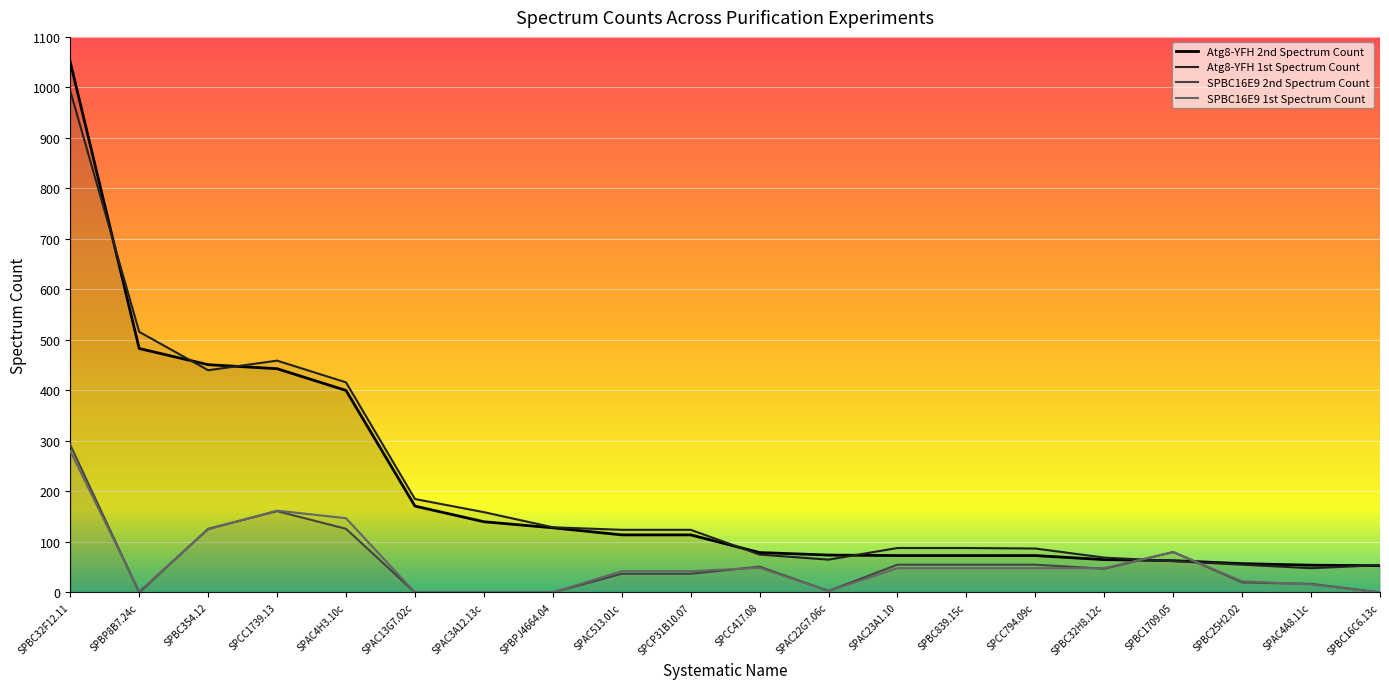

Reading left to right, list all the values displayed in this chart.

Atg8-YFH 2nd Spectrum Count: SPBC32F12.11=1050	SPBP8B7.24c=483	SPBC354.12=451	SPCC1739.13=443	SPAC4H3.10c=400	SPAC13G7.02c=171	SPAC3A12.13c=140	SPBPJ4664.04=128	SPAC513.01c=114	SPCP31B10.07=114	SPCC417.08=79	SPAC22G7.06c=74	SPAC23A1.10=73	SPBC839.15c=73	SPCC794.09c=73	SPBC32H8.12c=65	SPBC1709.05=63	SPBC25H2.02=57	SPAC4A8.11c=54	SPBC16C6.13c=53
Atg8-YFH 1st Spectrum Count: SPBC32F12.11=993	SPBP8B7.24c=516	SPBC354.12=440	SPCC1739.13=459	SPAC4H3.10c=416	SPAC13G7.02c=185	SPAC3A12.13c=159	SPBPJ4664.04=129	SPAC513.01c=124	SPCP31B10.07=124	SPCC417.08=75	SPAC22G7.06c=65	SPAC23A1.10=88	SPBC839.15c=88	SPCC794.09c=87	SPBC32H8.12c=69	SPBC1709.05=62	SPBC25H2.02=55	SPAC4A8.11c=48	SPBC16C6.13c=54
SPBC16E9 2nd Spectrum Count: SPBC32F12.11=292	SPBP8B7.24c=0	SPBC354.12=126	SPCC1739.13=161	SPAC4H3.10c=126	SPAC13G7.02c=0	SPAC3A12.13c=0	SPBPJ4664.04=0	SPAC513.01c=37	SPCP31B10.07=37	SPCC417.08=51	SPAC22G7.06c=3	SPAC23A1.10=55	SPBC839.15c=55	SPCC794.09c=55	SPBC32H8.12c=47	SPBC1709.05=80	SPBC25H2.02=20	SPAC4A8.11c=17	SPBC16C6.13c=0
SPBC16E9 1st Spectrum Count: SPBC32F12.11=280	SPBP8B7.24c=2	SPBC354.12=125	SPCC1739.13=162	SPAC4H3.10c=147	SPAC13G7.02c=0	SPAC3A12.13c=0	SPBPJ4664.04=0	SPAC513.01c=42	SPCP31B10.07=42	SPCC417.08=49	SPAC22G7.06c=3	SPAC23A1.10=48	SPBC839.15c=48	SPCC794.09c=48	SPBC32H8.12c=48	SPBC1709.05=80	SPBC25H2.02=22	SPAC4A8.11c=16	SPBC16C6.13c=0